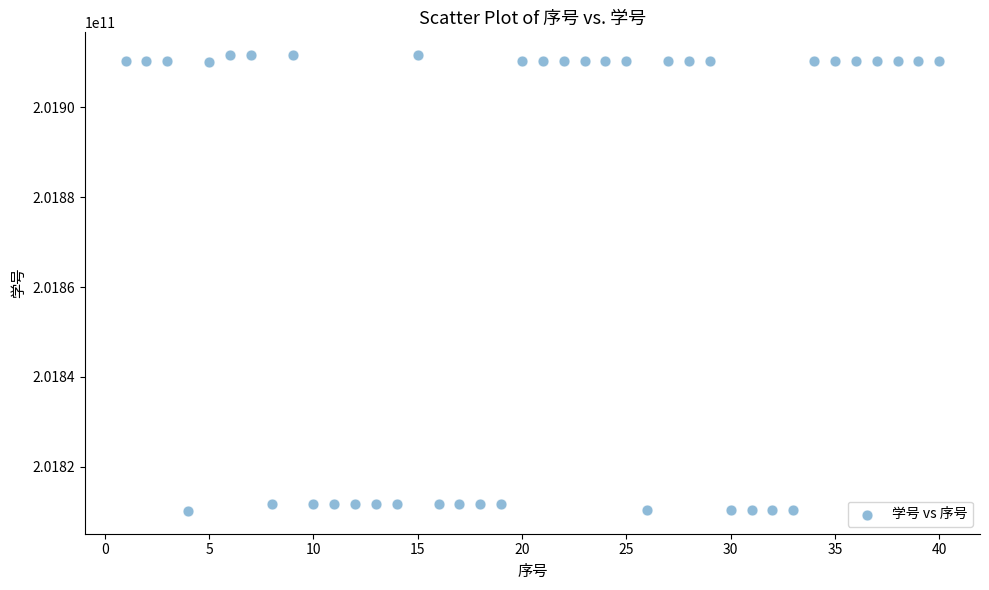

What is the range of X values (max minus min)?

39